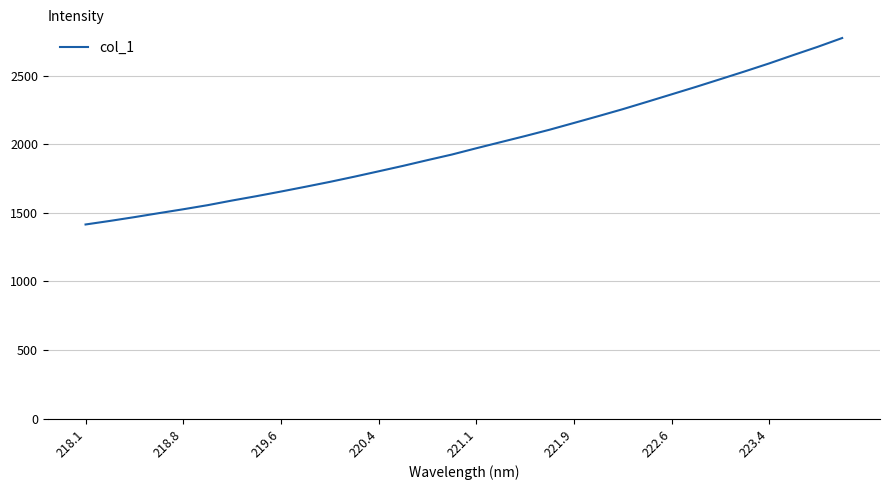

What is the difference between the maximum and minimum values?

1358.9